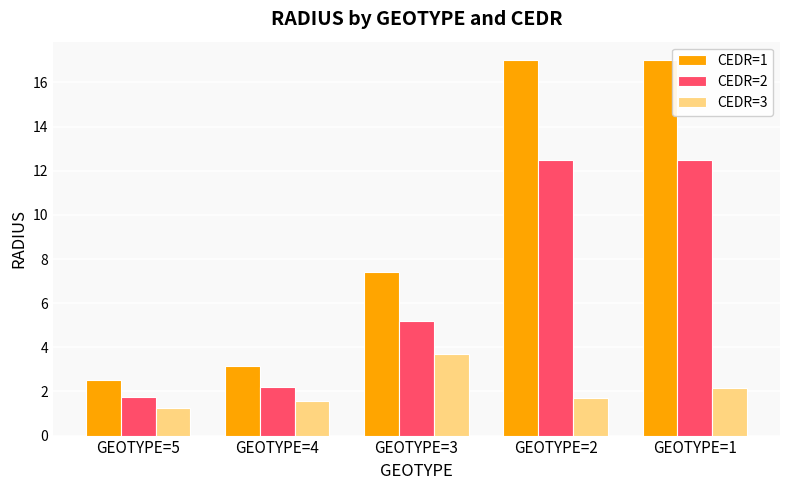

What is the spread (max minus min) of values at GEOTYPE=4?

1.6